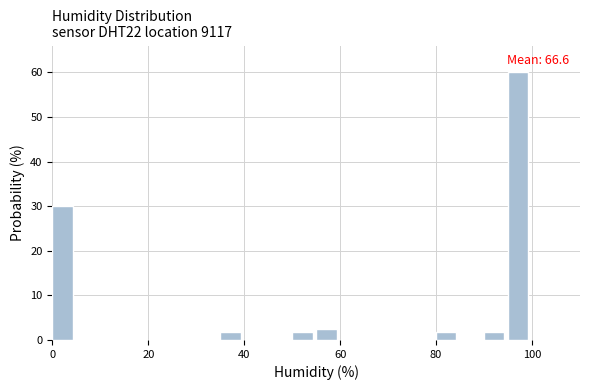

Around what value on the x-axis is the tallest bar? Give the approximate position of its centre, as read against the axis.

98